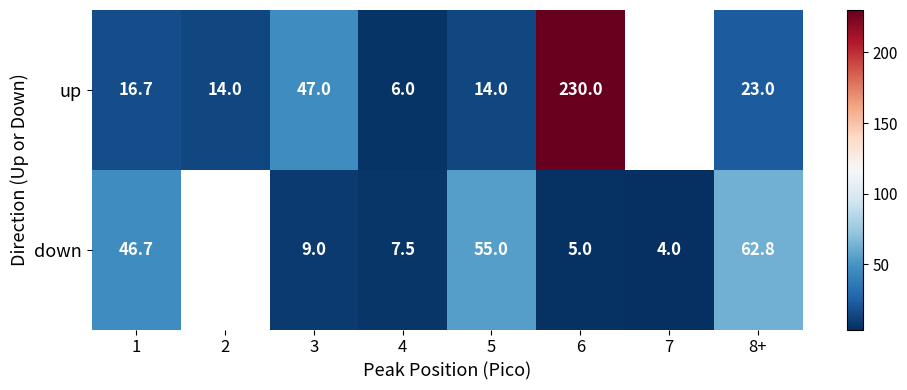

True or false: up has a value of 9.8 at 4.

False